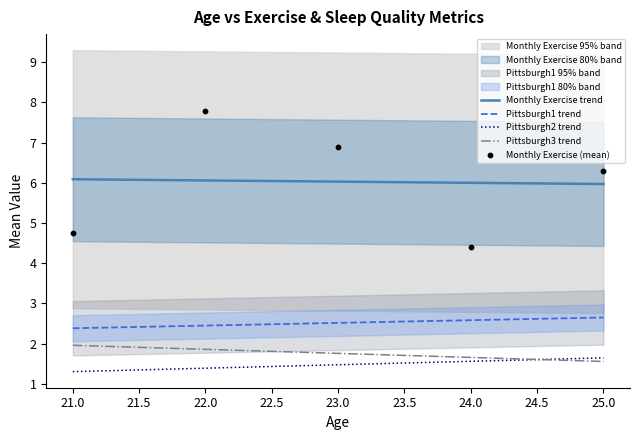

Which series has the largest Y range (max minus min)?

Monthly Exercise (mean)